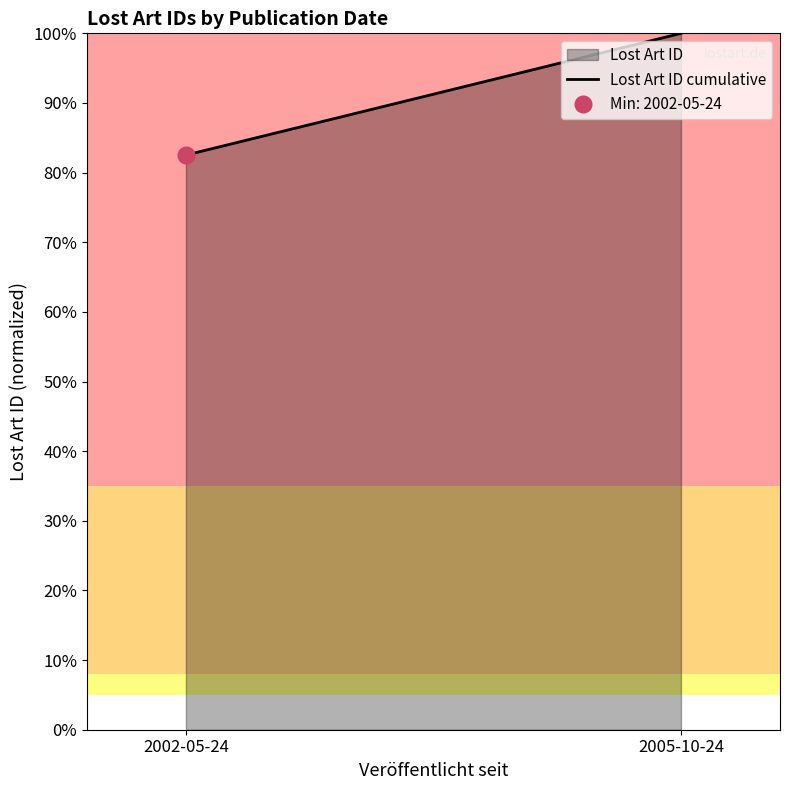

Rank the categories by value from highest to lowest.

2005-10-24, 2002-05-24